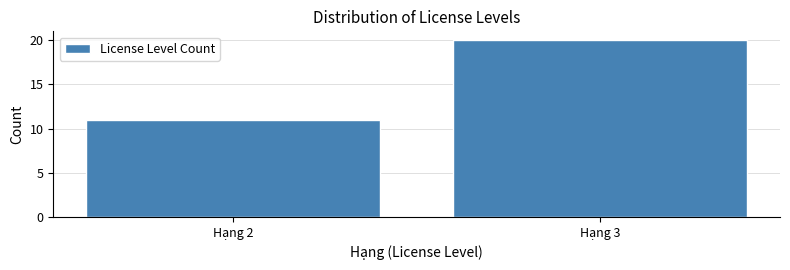

Reading left to right, transcribe all the data shown in this chart.

Hạng 2=11	Hạng 3=20